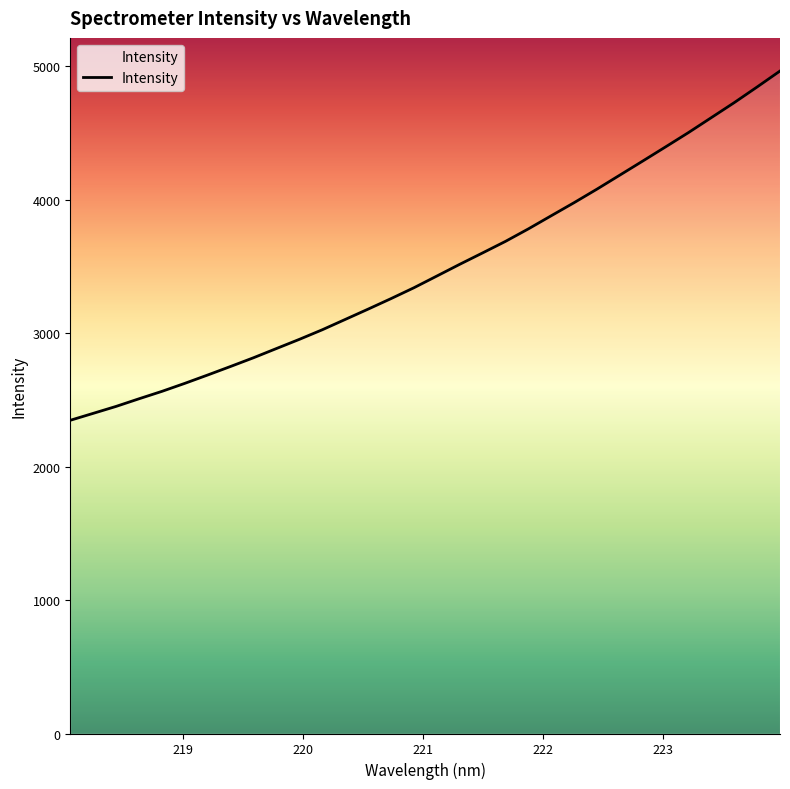

What is the greatest value displayed?

4962.5